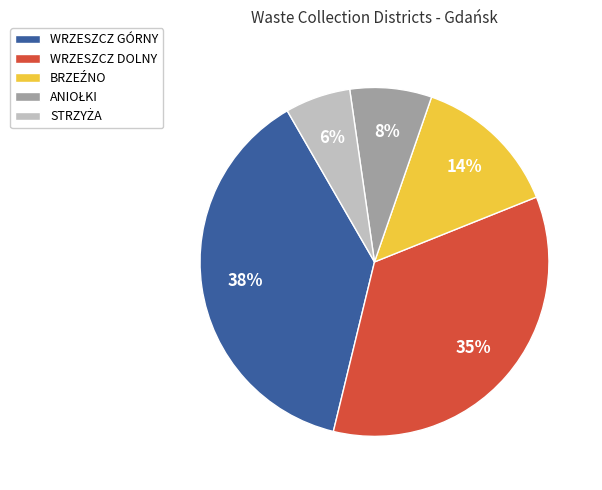

Between WRZESZCZ GÓRNY and WRZESZCZ DOLNY, which is larger?

WRZESZCZ GÓRNY